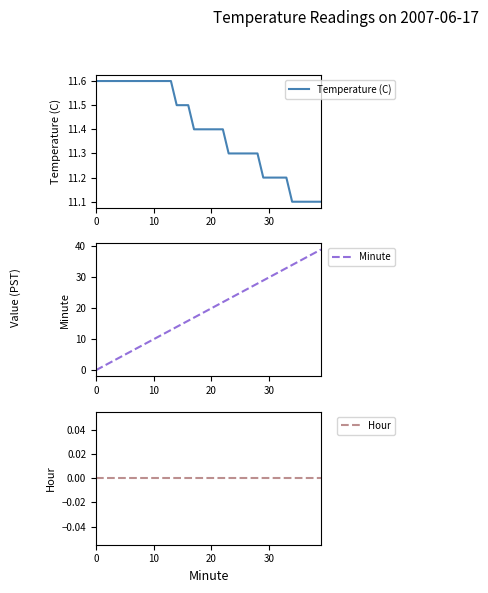

The value of Minute at 34 is 34.0. True or false?

True